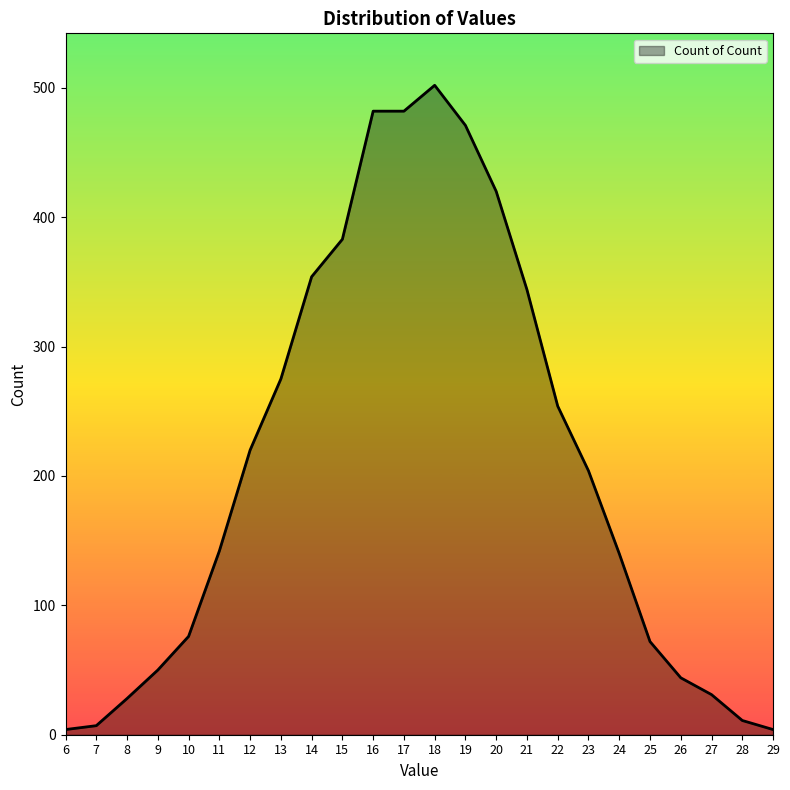

What is the difference between the second highest and minimum values?

478